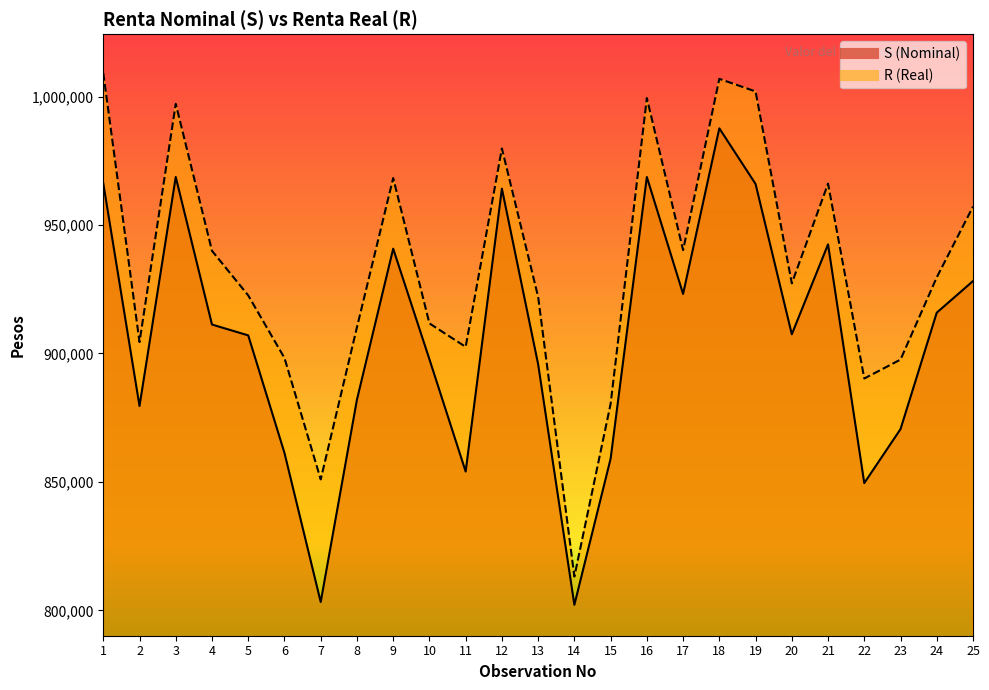

How many data points does each series have?

25